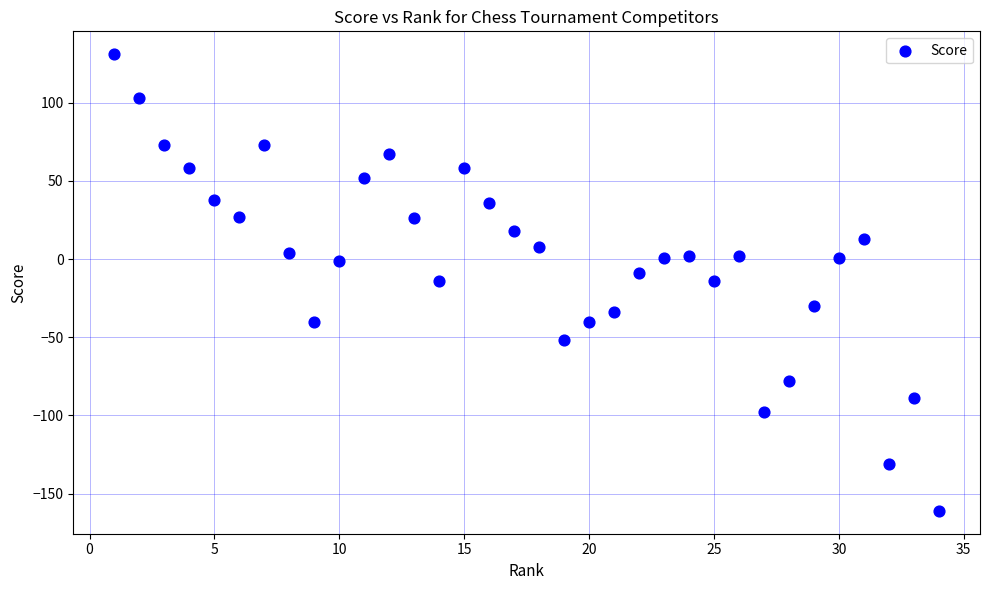

What is the range of X values (max minus min)?

33